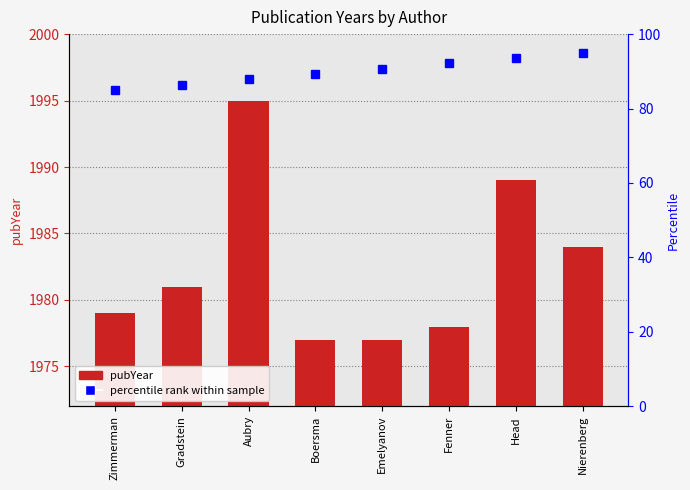

What is the average value of the percentile rank series?

90.0